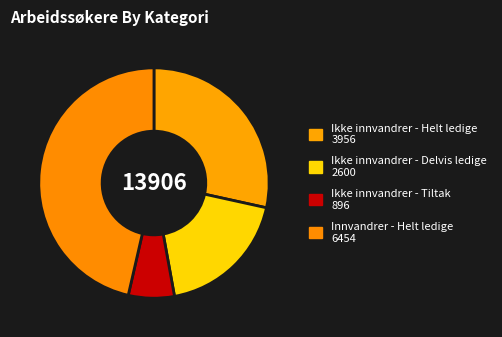

Count the number of slices in the pie.

4